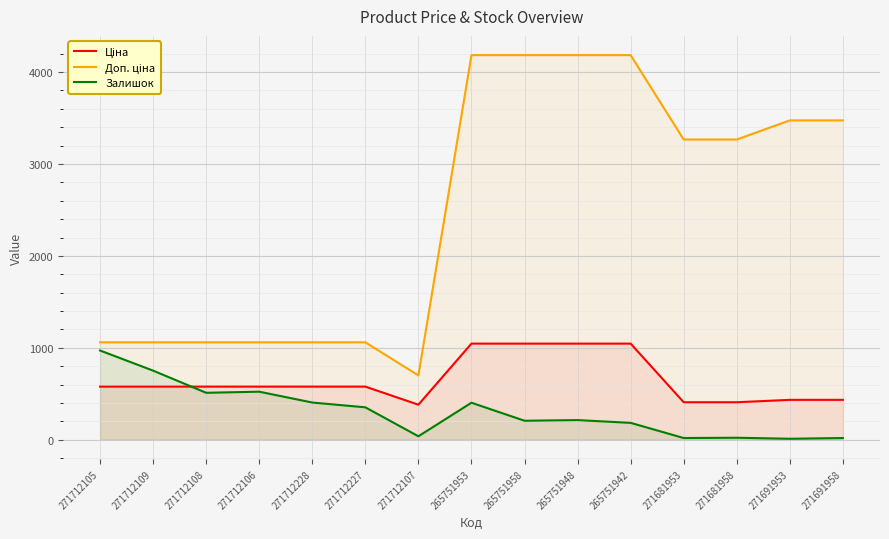

Is it true that Залишок equals 353.0 at 271712227?

True